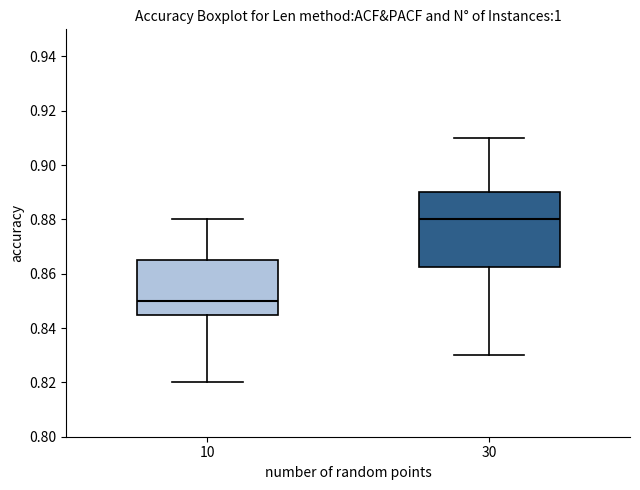

Reading left to right, read every box against the y-axis: the position of its median line, the range the box covers, and the ends of its whiskers. The values are not printed on the chart, so give them approximately, as read against the axis.

10: median 0.850, box 0.846 to 0.866, whiskers 0.820 to 0.880
30: median 0.880, box 0.862 to 0.890, whiskers 0.830 to 0.910